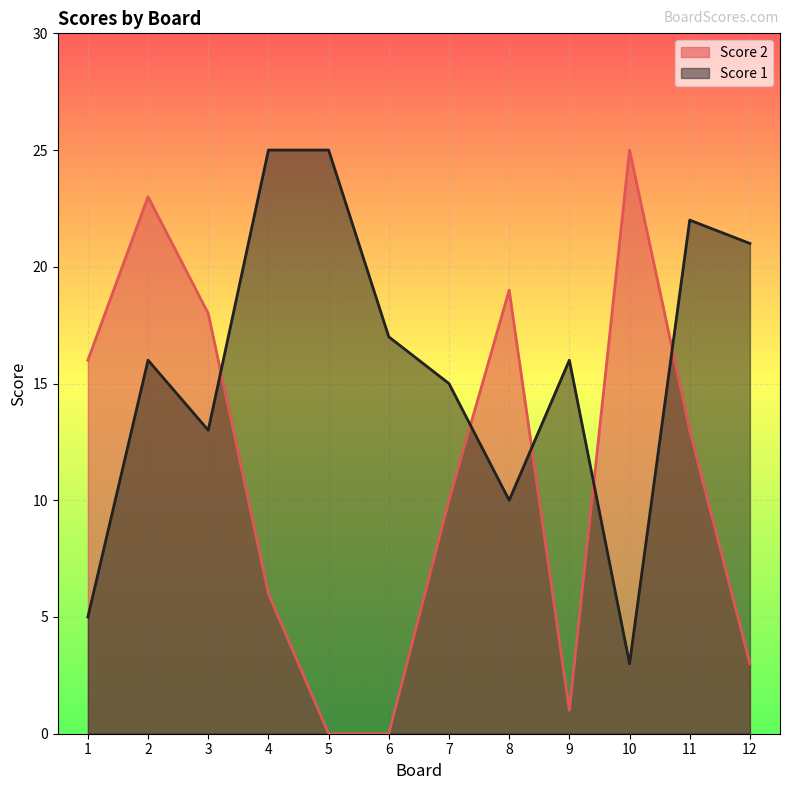

The value of Score 1 at 6 is 4. True or false?

False